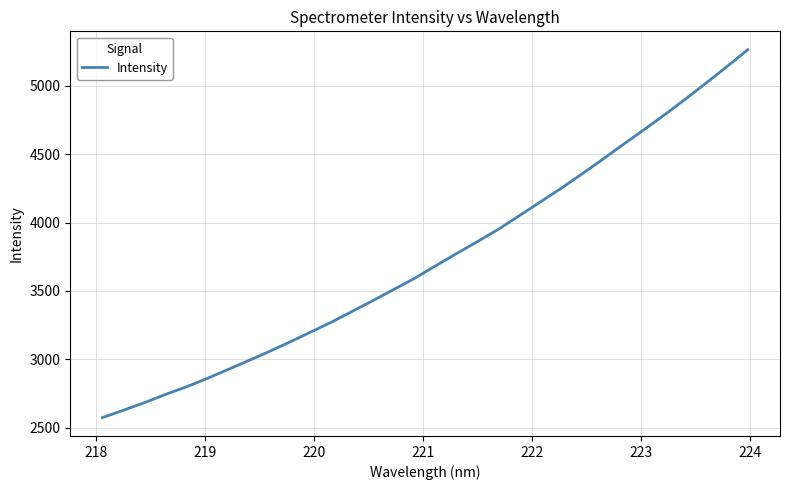

What is the smallest value displayed?

2573.0